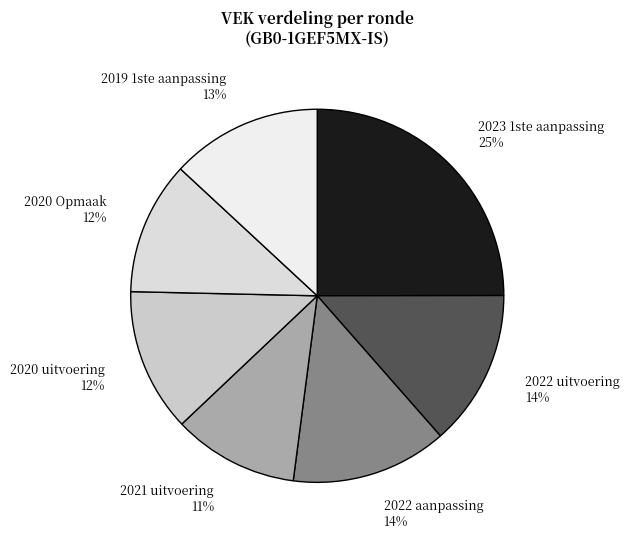

To the nearest percent, what percentage of the pie is 2023 1ste aanpassing?

25%